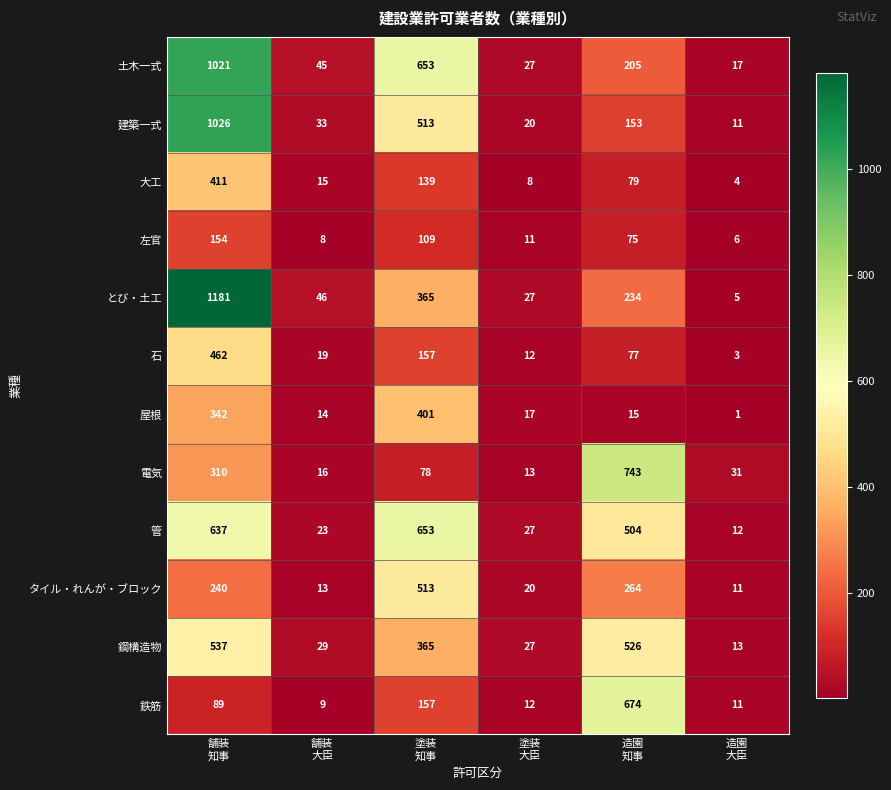

List the series in order of their peak value, highest first.

とび・土工, 建築一式, 土木一式, 電気, 鉄筋, 管, 鋼構造物, タイル・れんが・ブロック, 石, 大工, 屋根, 左官